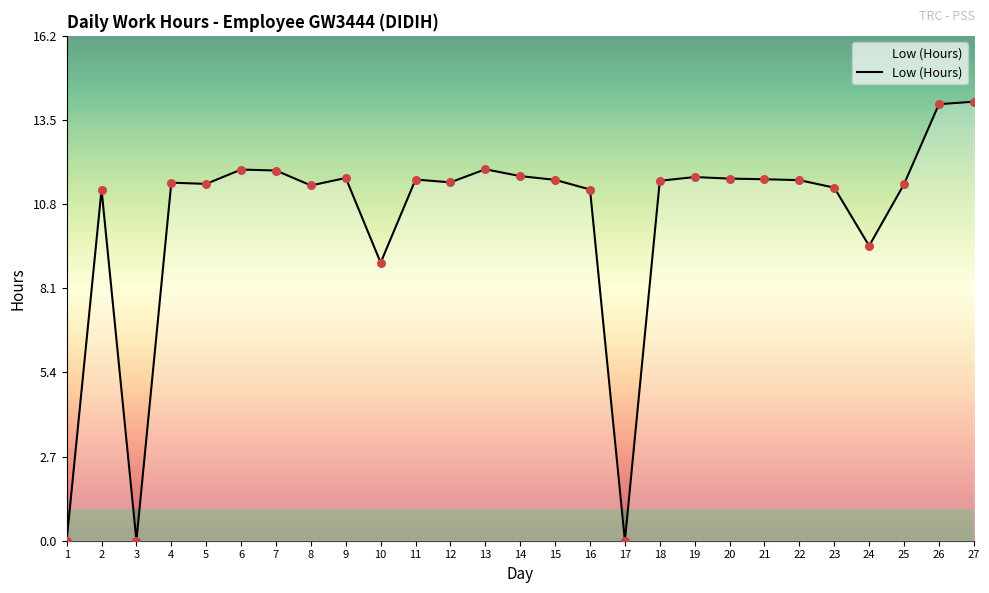

What is the ratio of the value at 20 to the value at 10?

1.3